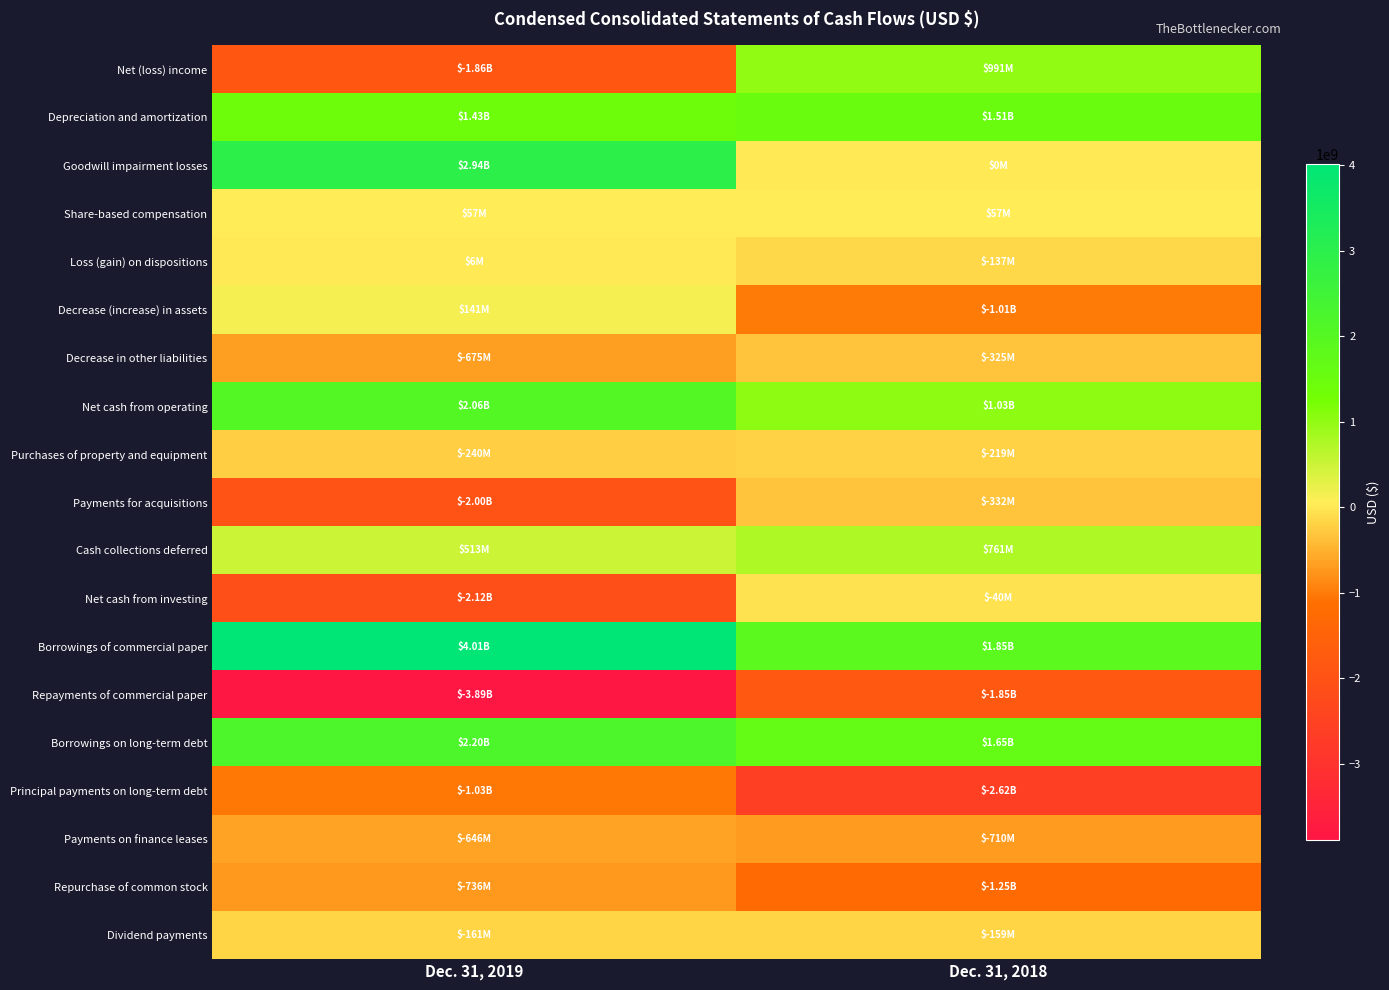

What is the total value across all series at Dec. 31, 2018?

-802000000